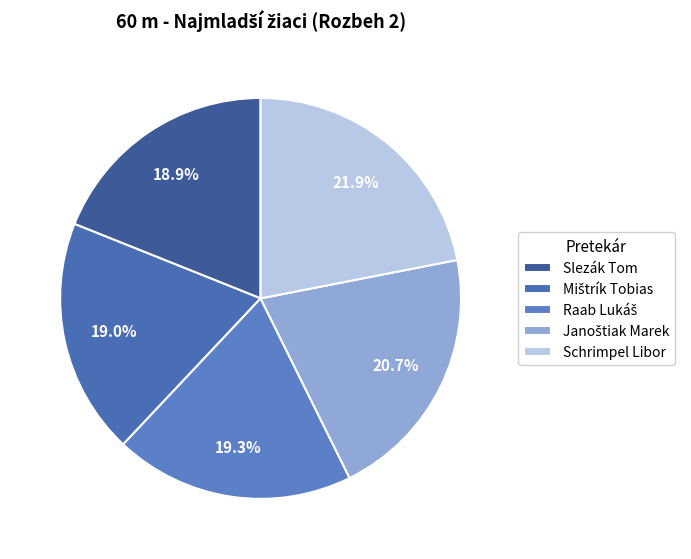

How many slices are in this pie chart?

5